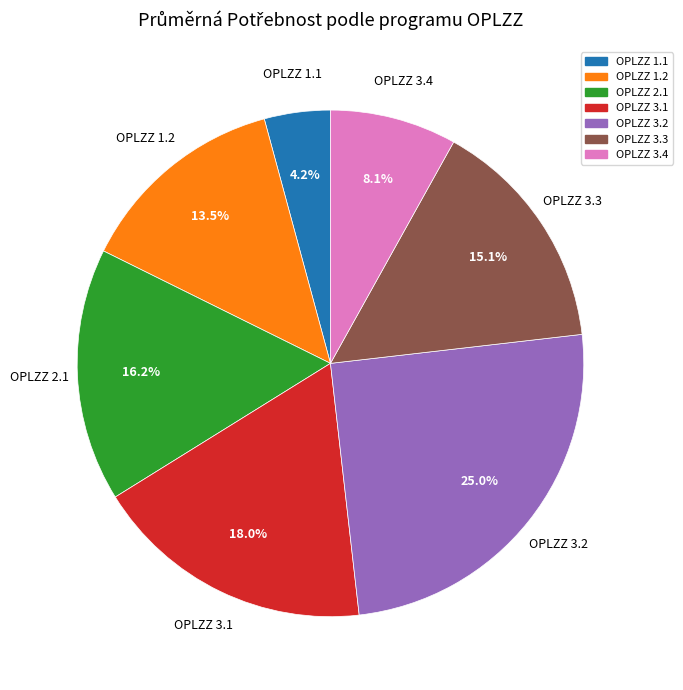

How many segments does this pie chart have?

7